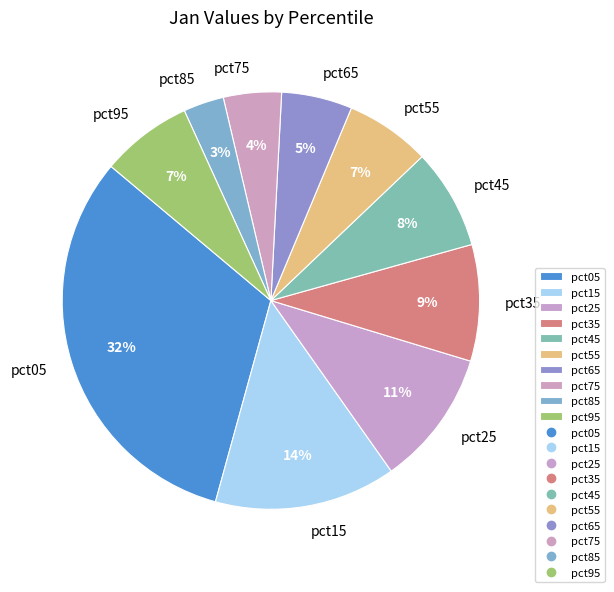

Is the sum of pct25 and pct75 greater than half?

No